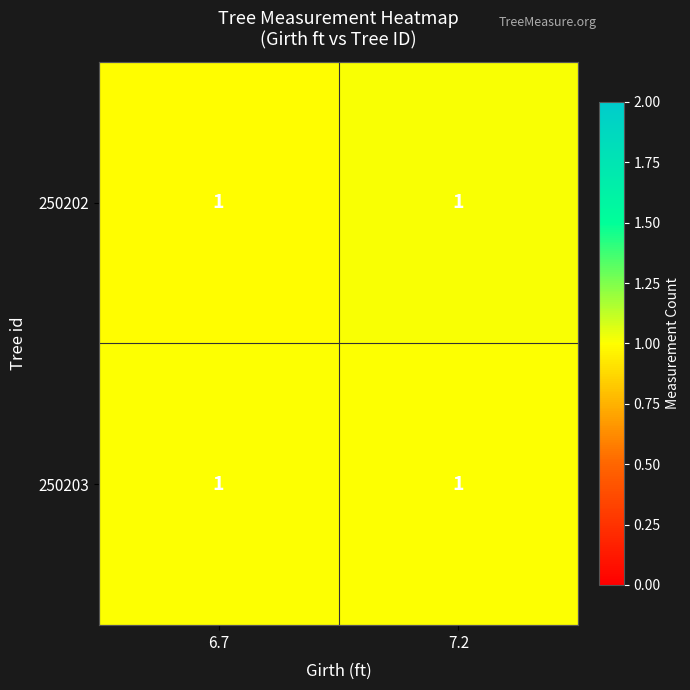

What is the sum of the 250203 values at 7.2 and 6.7?

2.0